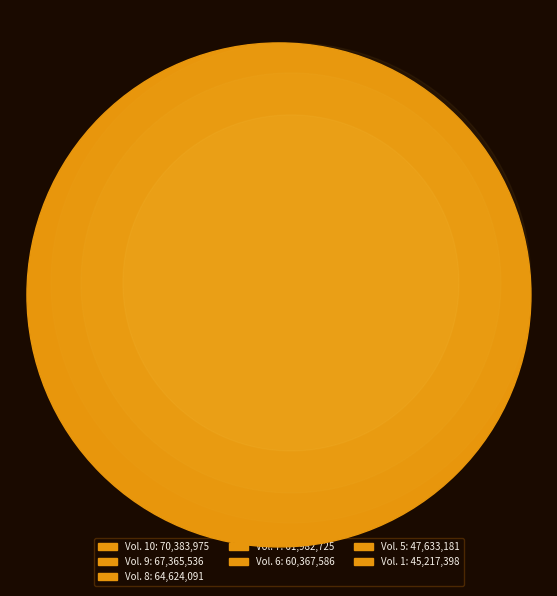

To the nearest percent, what is the average slice percentage?

14%